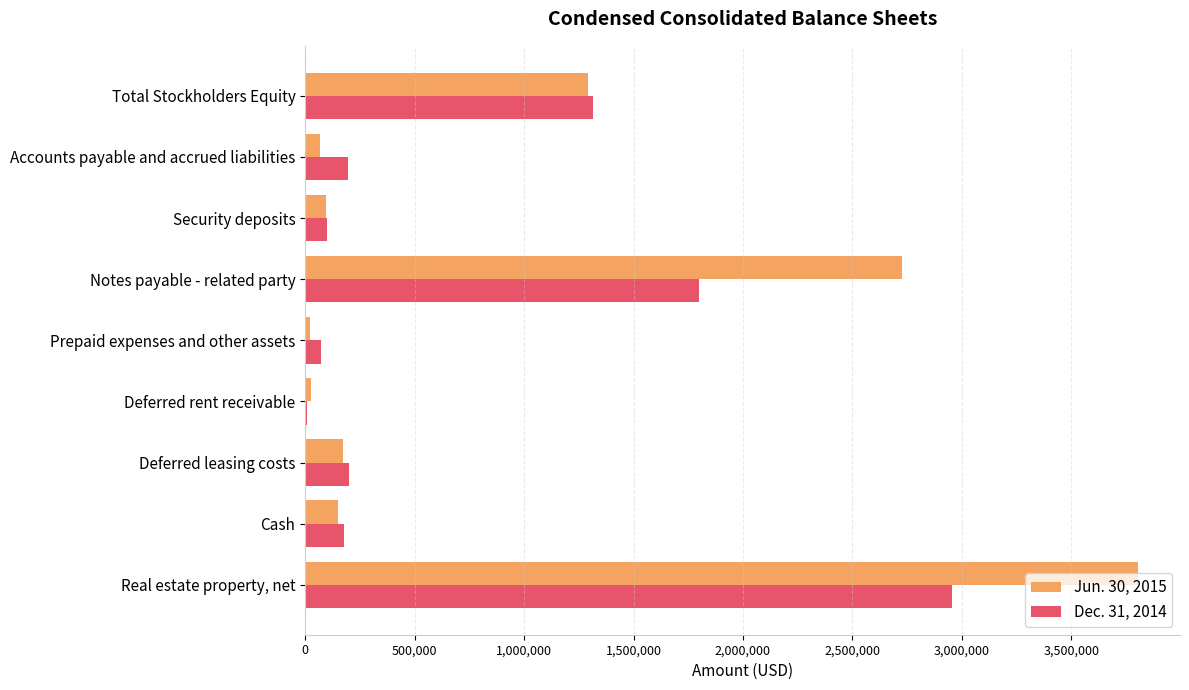

True or false: Dec. 31, 2014 has a value of 202545 at Deferred leasing costs.

True